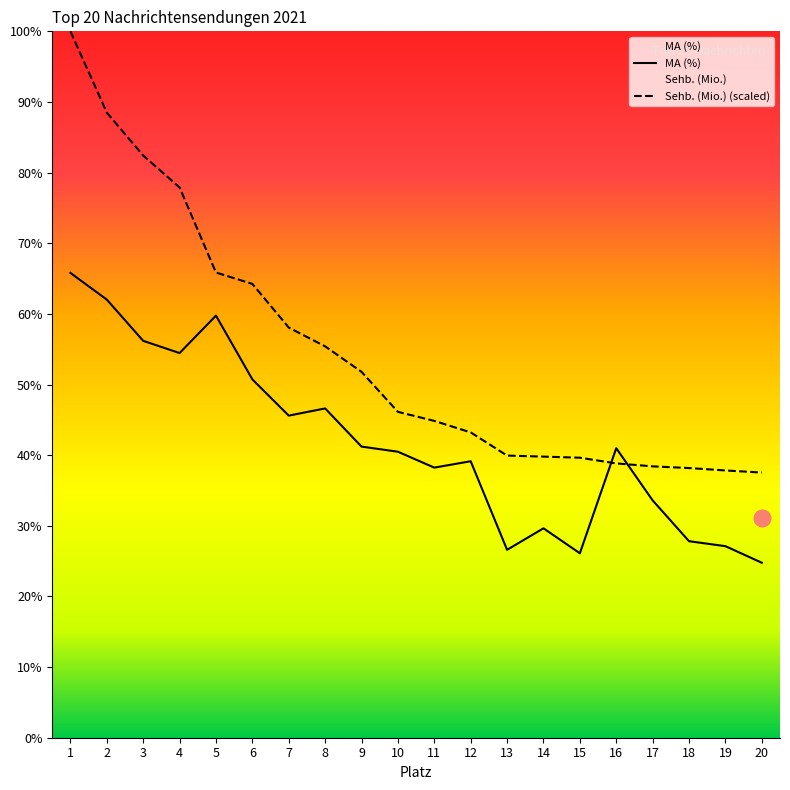

What is the highest value of the MA (%) series?

65.8